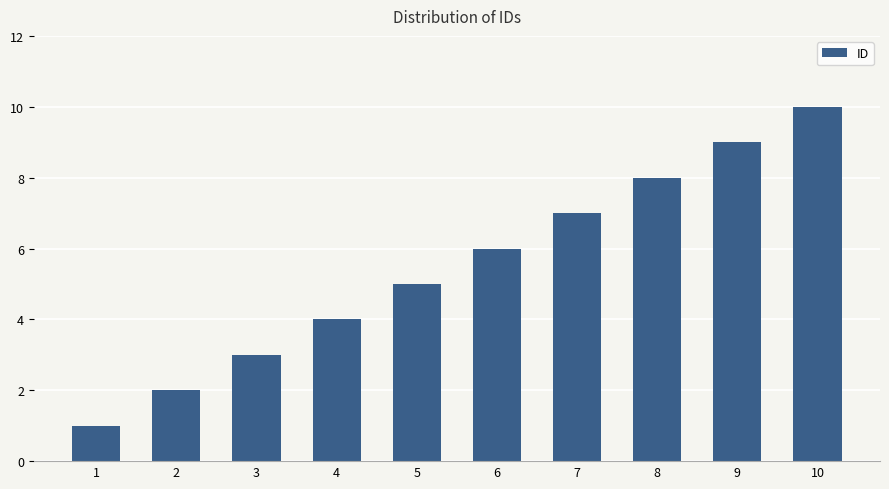

Reading left to right, extract all data points from this chart.

1	2	3	4	5	6	7	8	9	10